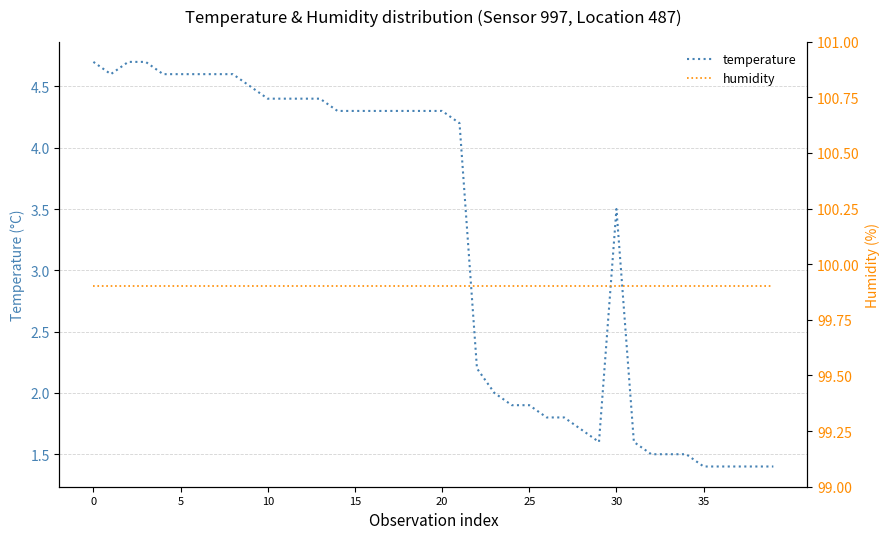

Reading left to right, what are all the values shown in this chart?

temperature: 4.7	4.6	4.7	4.7	4.6	4.6	4.6	4.6	4.6	4.5	4.4	4.4	4.4	4.4	4.3	4.3	4.3	4.3	4.3	4.3	4.3	4.2	2.2	2.0	1.9	1.9	1.8	1.8	1.7	1.6	3.5	1.6	1.5	1.5	1.5	1.4	1.4	1.4	1.4	1.4
humidity: 99.9	99.9	99.9	99.9	99.9	99.9	99.9	99.9	99.9	99.9	99.9	99.9	99.9	99.9	99.9	99.9	99.9	99.9	99.9	99.9	99.9	99.9	99.9	99.9	99.9	99.9	99.9	99.9	99.9	99.9	99.9	99.9	99.9	99.9	99.9	99.9	99.9	99.9	99.9	99.9